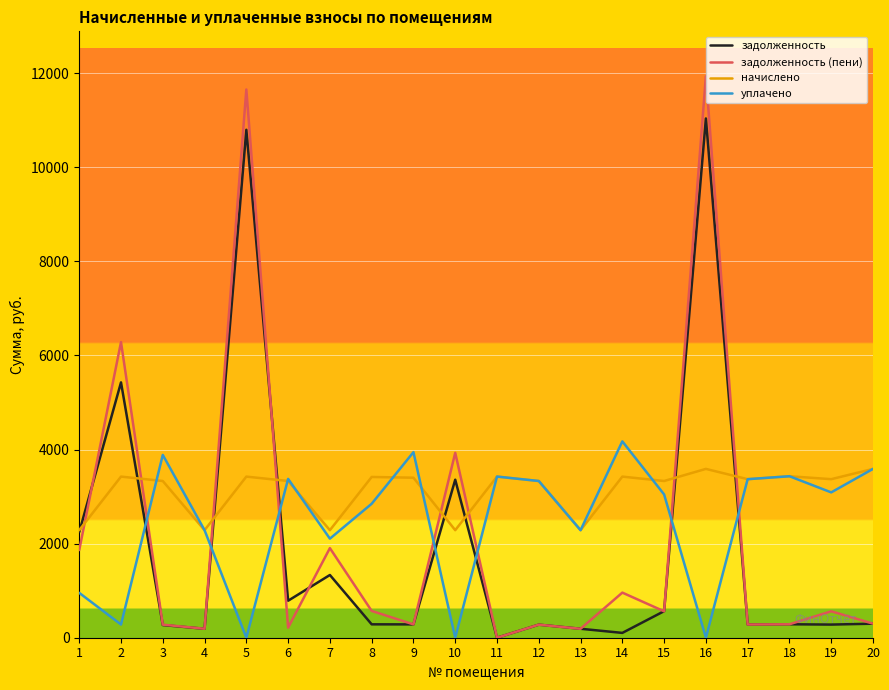

What is the spread (max minus min) of values at 16?

11933.0